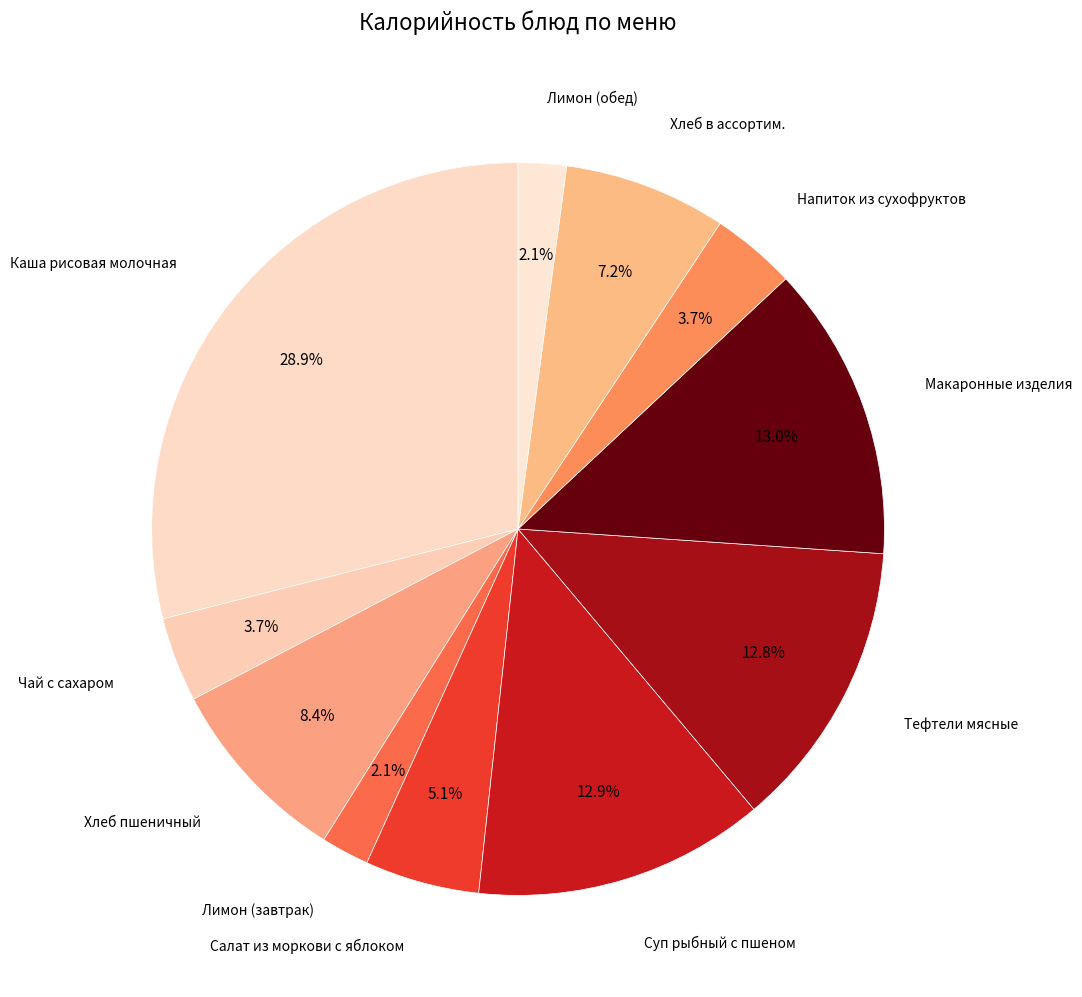

How many slices are in this pie chart?

11